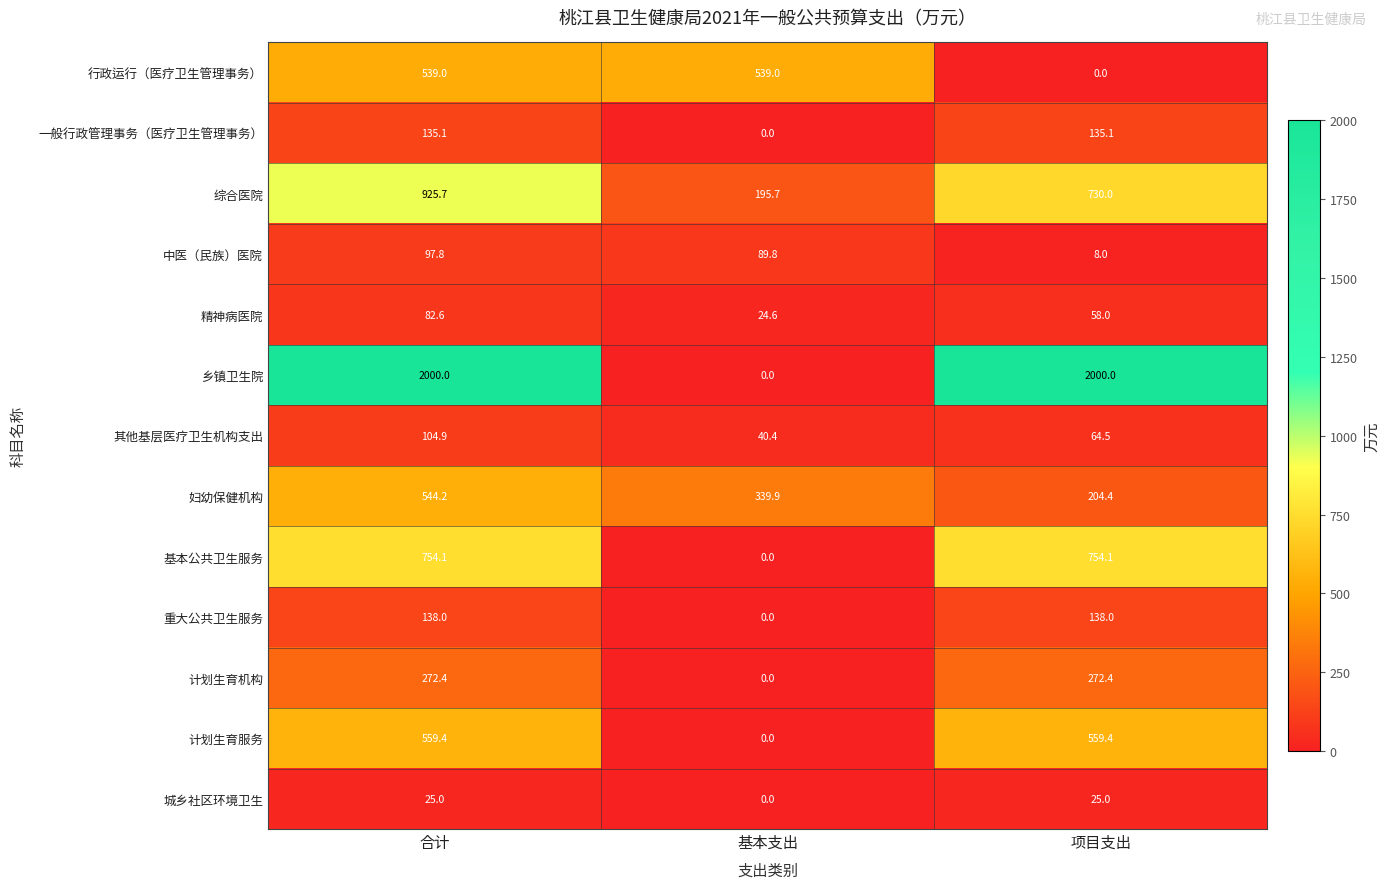

List the series in order of their peak value, lowest first.

城乡社区环境卫生, 精神病医院, 中医（民族）医院, 其他基层医疗卫生机构支出, 一般行政管理事务（医疗卫生管理事务）, 重大公共卫生服务, 计划生育机构, 行政运行（医疗卫生管理事务）, 妇幼保健机构, 计划生育服务, 基本公共卫生服务, 综合医院, 乡镇卫生院